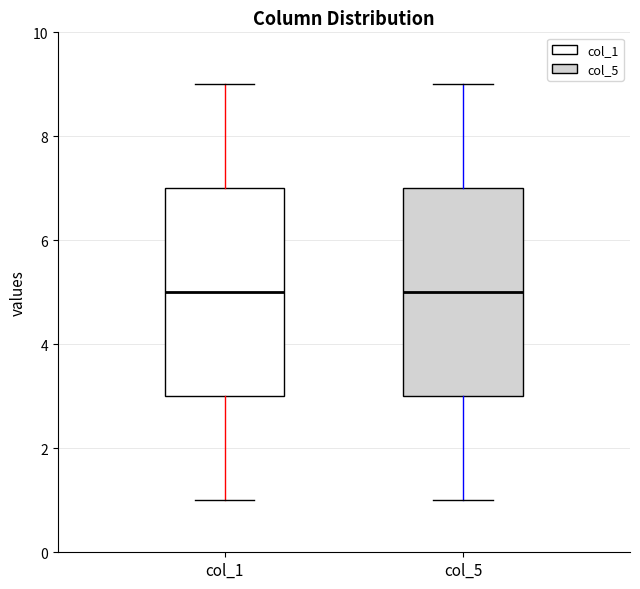

Reading left to right, read every box against the y-axis: the position of its median line, the range the box covers, and the ends of its whiskers. The values are not printed on the chart, so give them approximately, as read against the axis.

col_1: median 5, box 3 to 7, whiskers 1 to 9
col_5: median 5, box 3 to 7, whiskers 1 to 9